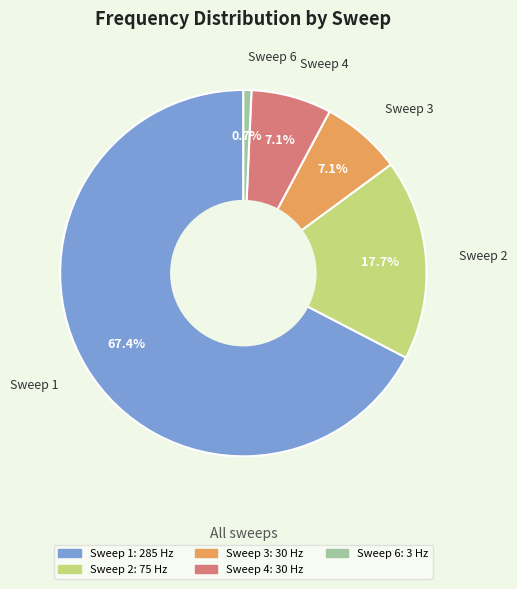

Do Sweep 2 and Sweep 1 together represent more than half of the pie?

Yes